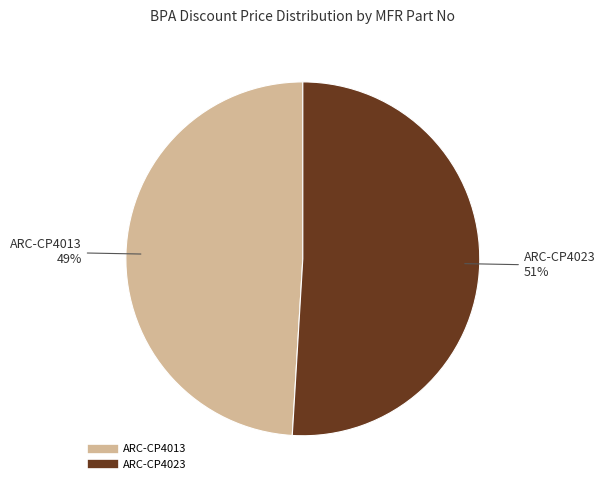

True or false: ARC-CP4013 accounts for 49% of the total.

True